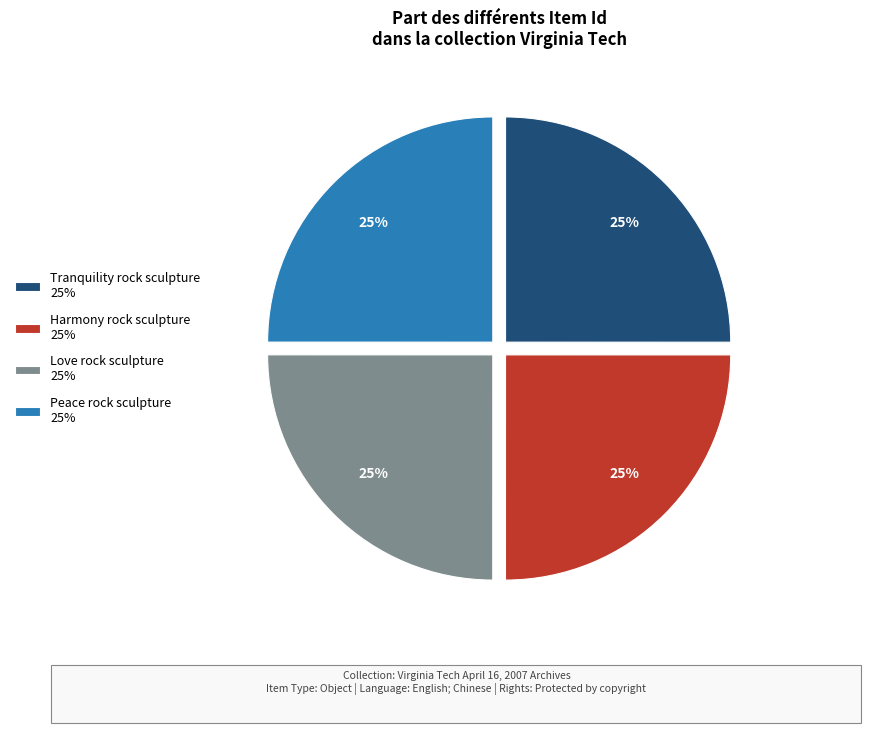

Does Peace rock sculpture account for over 50% of the chart?

No